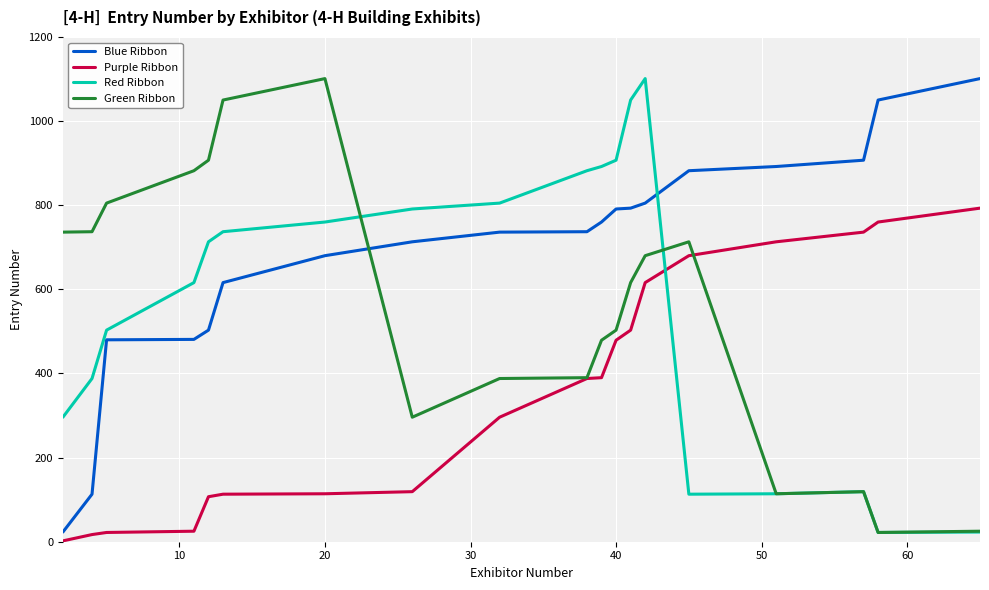

How many intersections are there between Green Ribbon and Blue Ribbon?

1